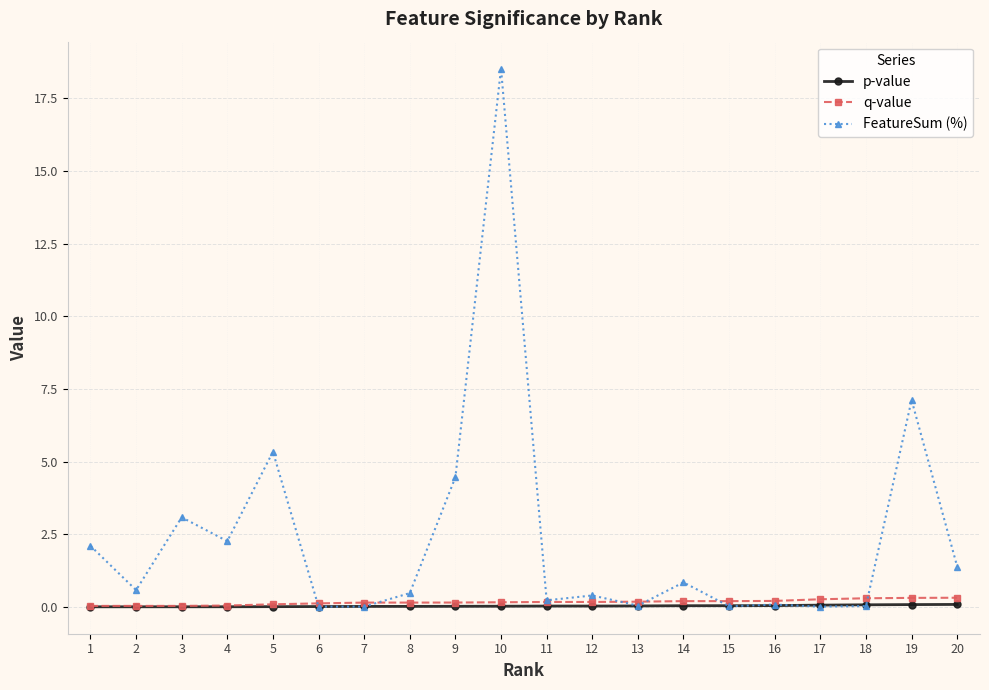

Which series has the largest total across all categories?

FeatureSum (%)